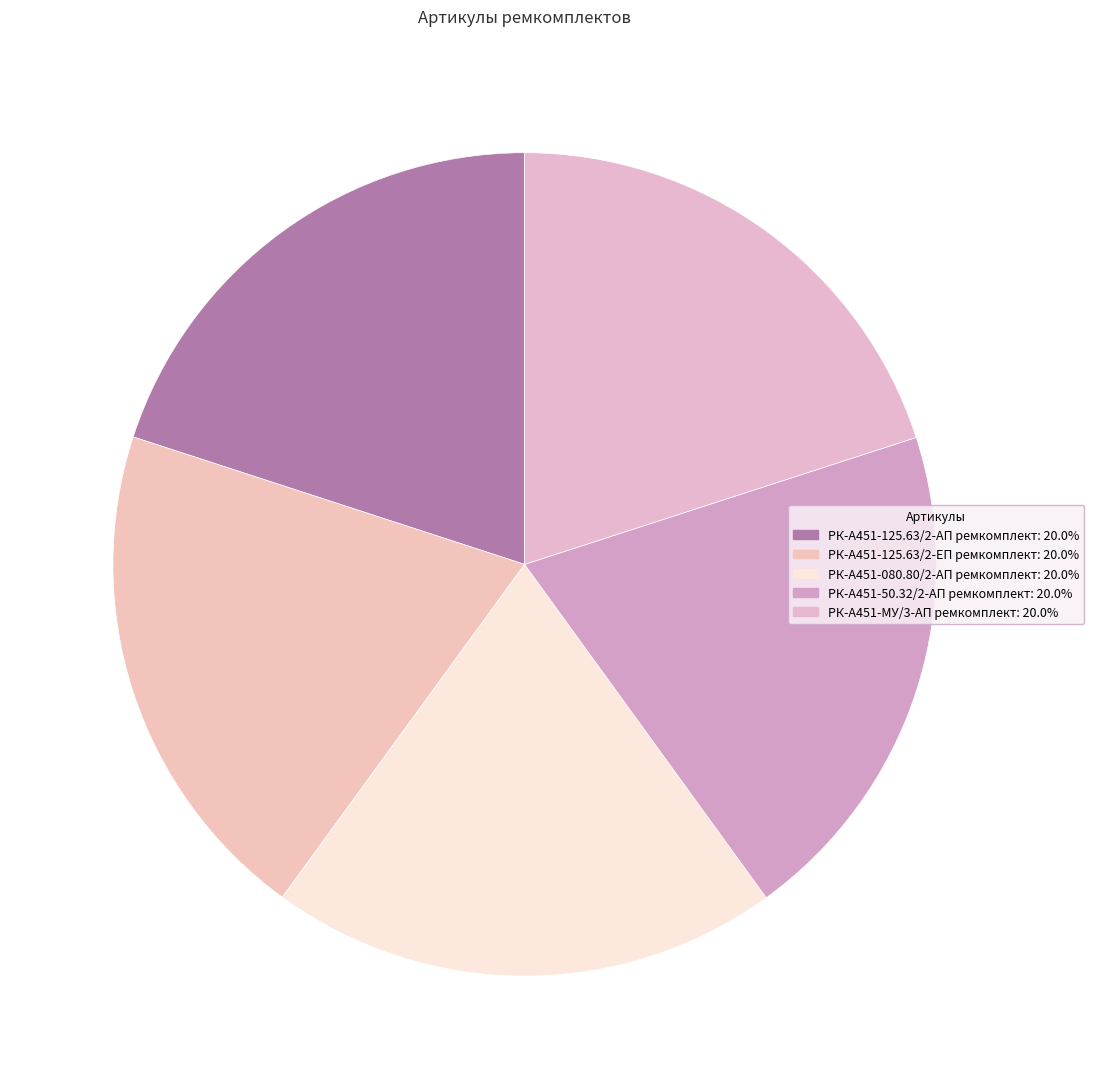

What percentage is the РК-А451-125.63/2-АП ремкомплект slice, to the nearest percent?

20%